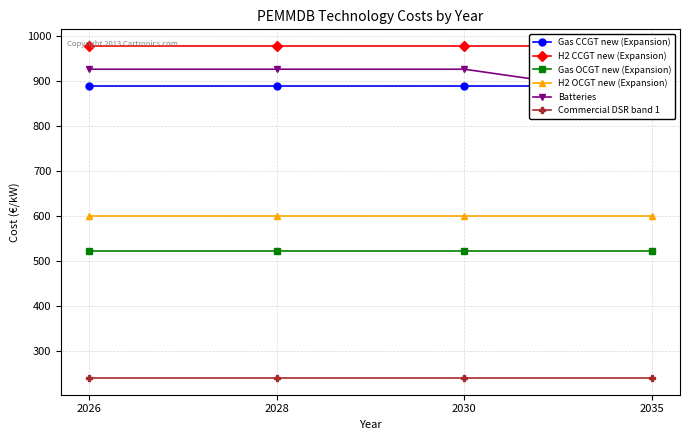

List the series in order of their peak value, lowest first.

Commercial DSR band 1, Gas OCGT new (Expansion), H2 OCGT new (Expansion), Gas CCGT new (Expansion), Batteries, H2 CCGT new (Expansion)